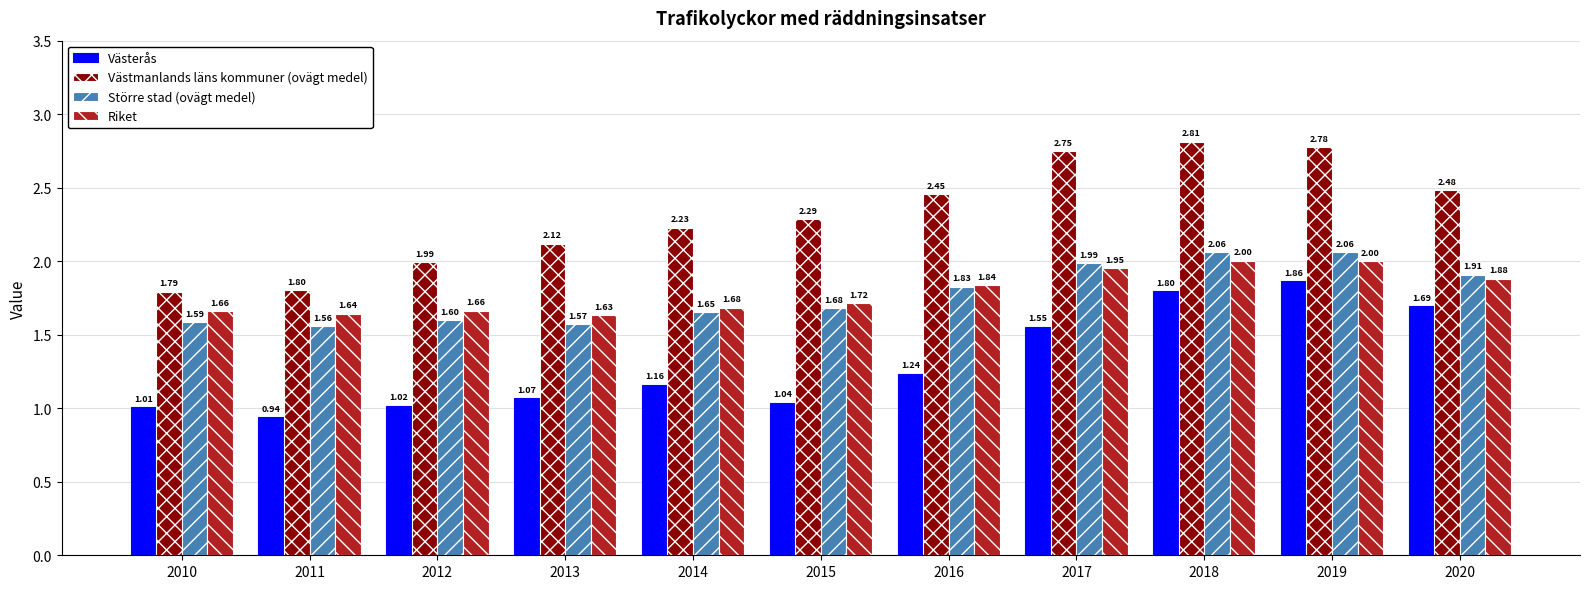

At which category is the sum across all series the highest?

2019